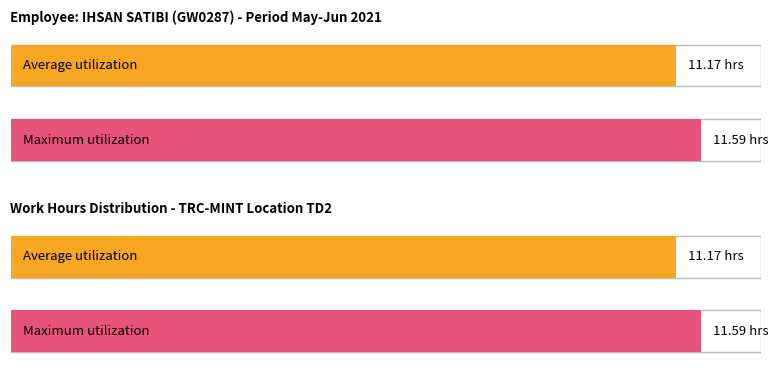

Which series has the largest range (max minus min)?

Average utilization